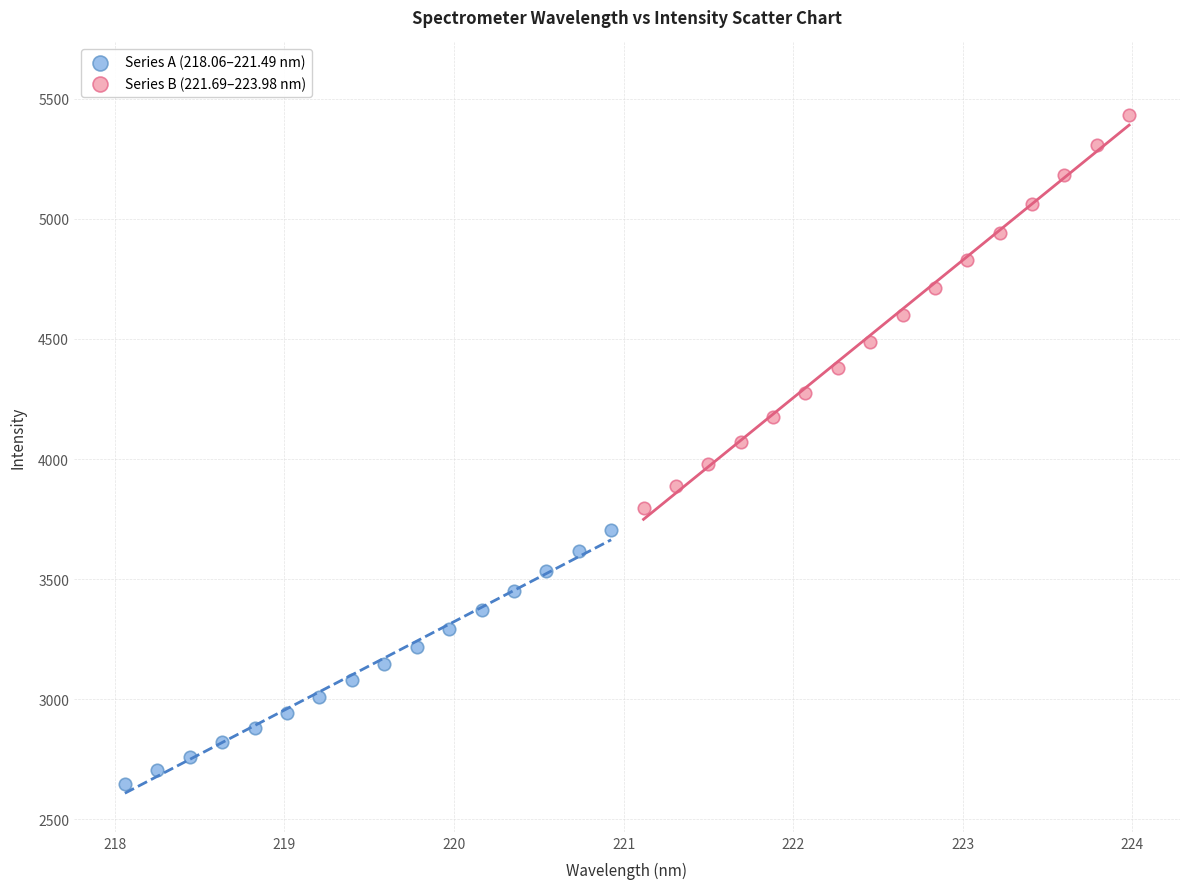

Which series has the largest Y range (max minus min)?

Series B (221.69–223.98 nm)